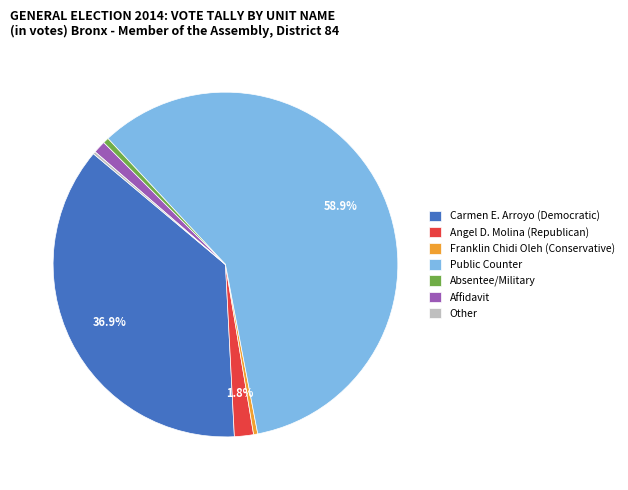

What percentage is the Absentee/Military slice, to the nearest percent?

1%